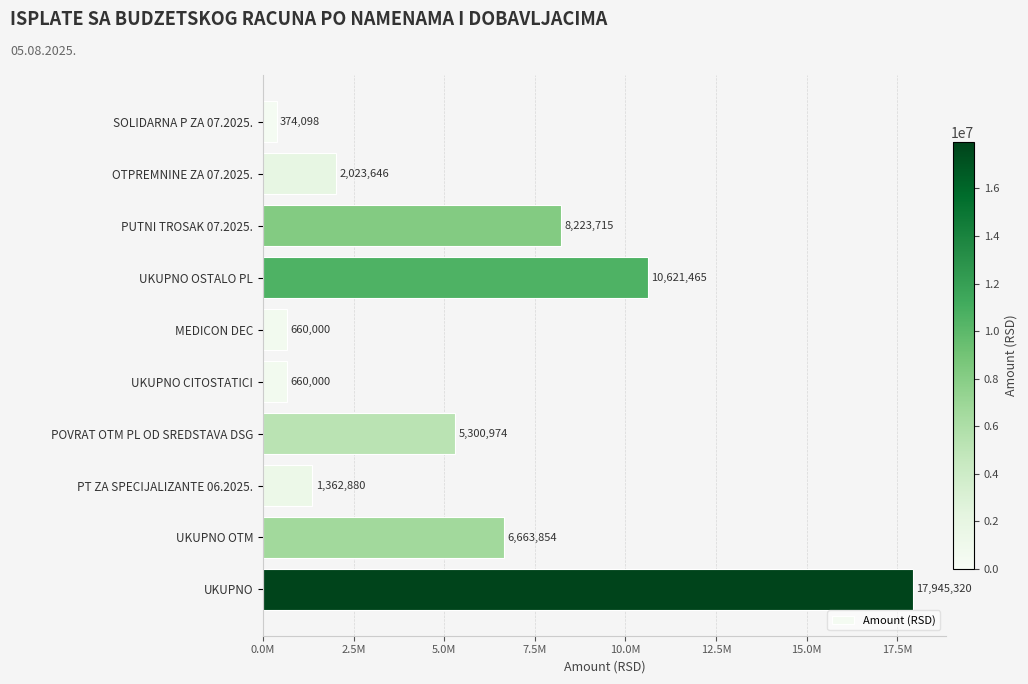

Are the bars horizontal?

Yes